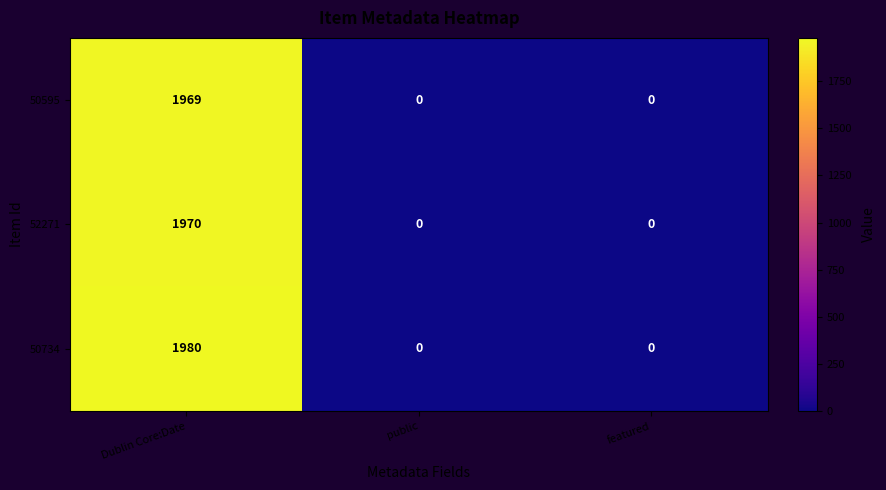

Count the 50595 values in the range 0 to 1969.

3